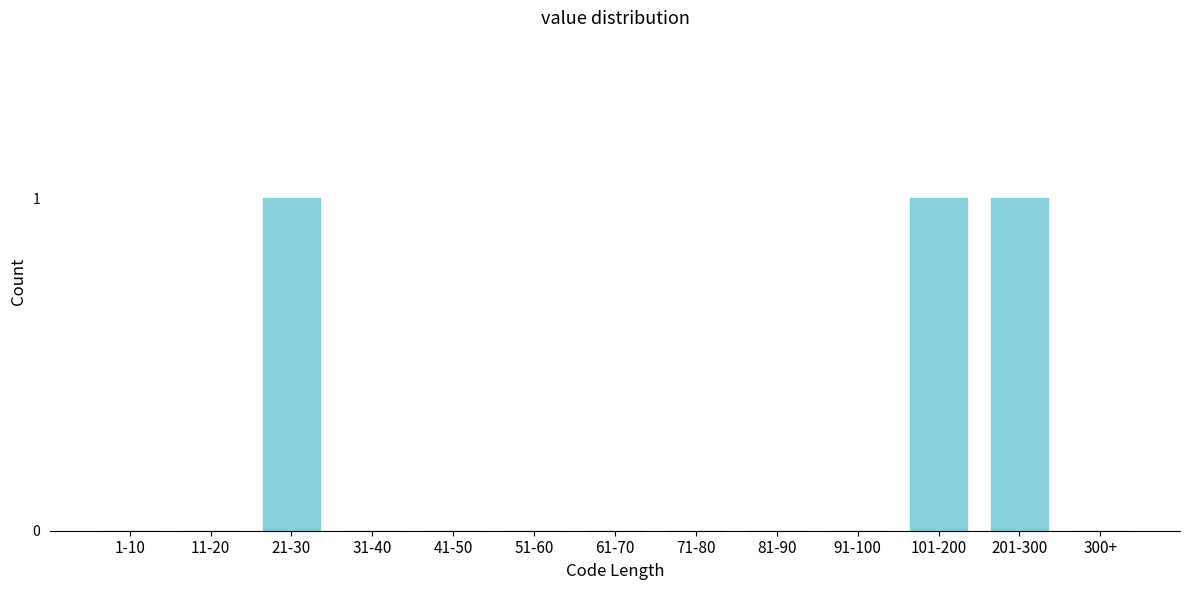

Reading left to right, transcribe all the data shown in this chart.

1-10=0	11-20=0	21-30=1	31-40=0	41-50=0	51-60=0	61-70=0	71-80=0	81-90=0	91-100=0	101-200=1	201-300=1	300+=0